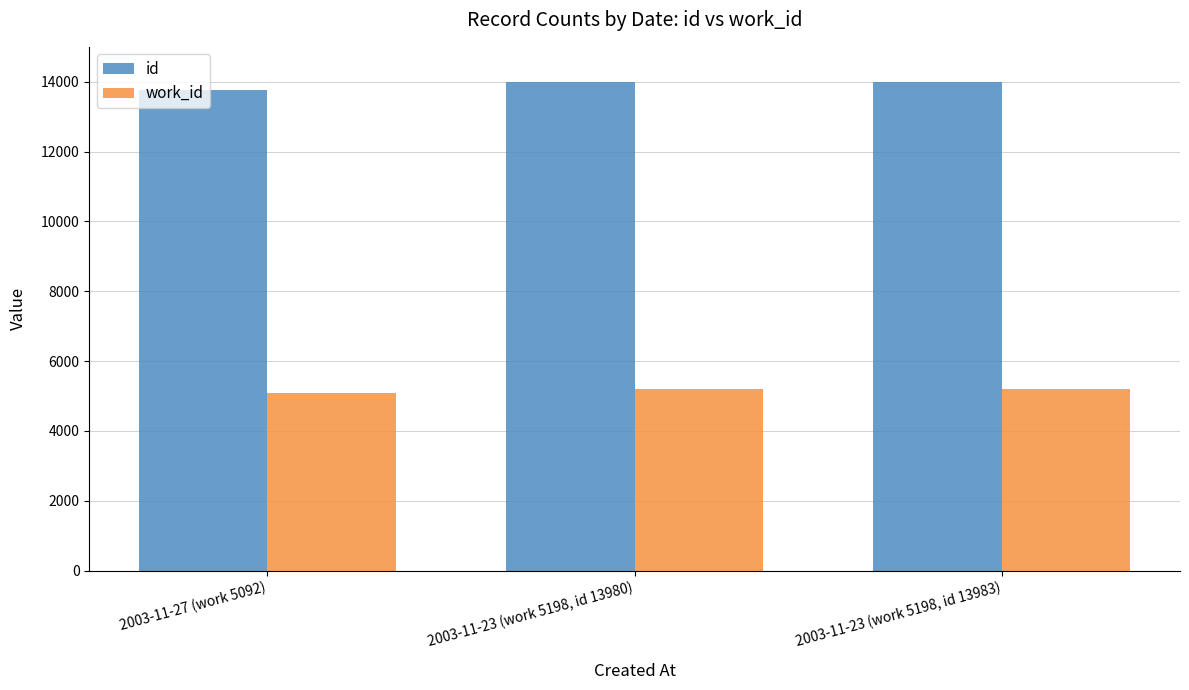

What is the difference between the highest and lowest values at 2003-11-23 (work 5198, id 13983)?

8785